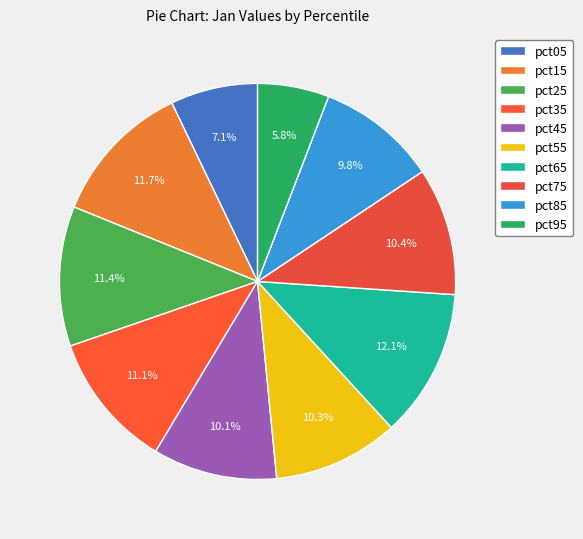

Rank the categories by value from lowest to highest.

pct95, pct05, pct85, pct45, pct55, pct75, pct35, pct25, pct15, pct65